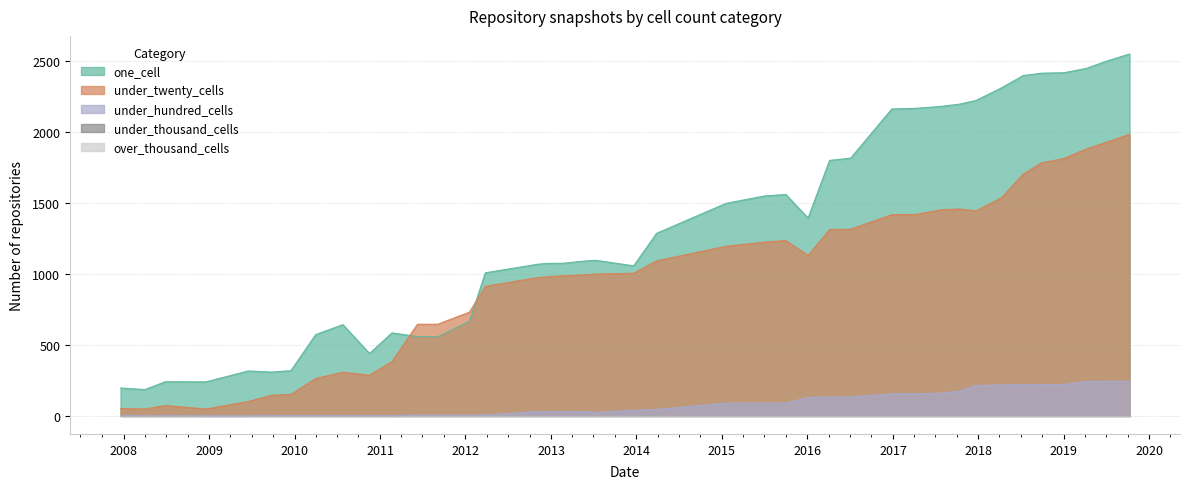

The value of under_hundred_cells at 2016-01-04 is 130. True or false?

True